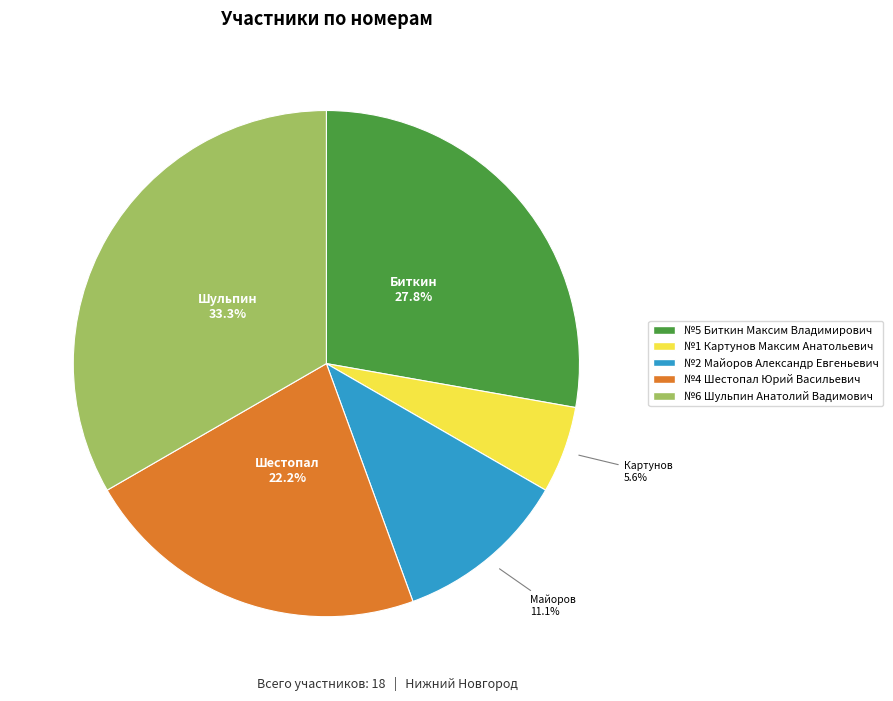

Does any single category account for the majority?

No